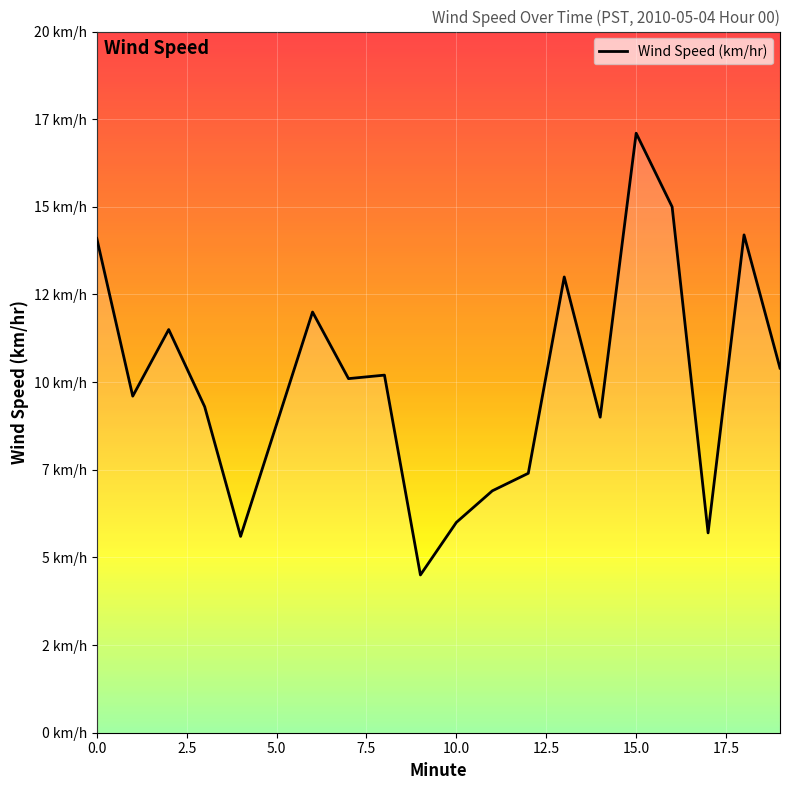

What is the average value?

10.0